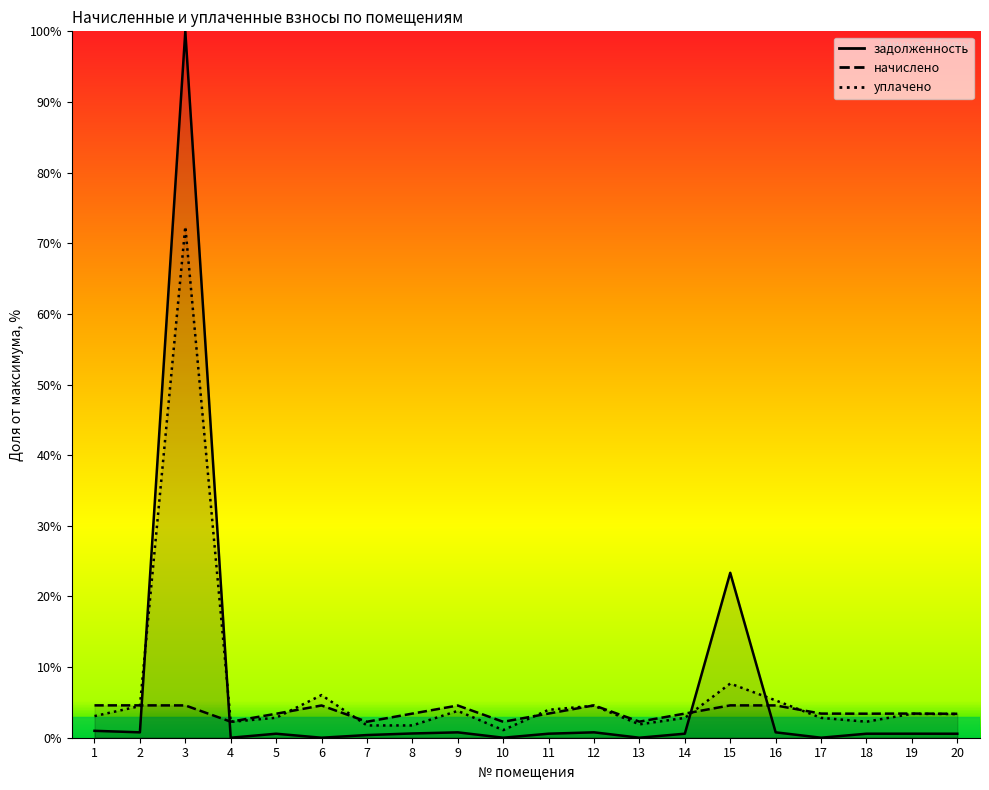

Reading left to right, list all the values displayed in this chart.

задолженность: 1.0	0.8	100.0	0.0	0.6	0.0	0.4	0.6	0.8	0.0	0.6	0.8	0.0	0.6	23.3	0.8	0.0	0.6	0.6	0.6
начислено: 4.6	4.6	4.6	2.3	3.4	4.6	2.3	3.4	4.6	2.3	3.4	4.6	2.3	3.4	4.6	4.6	3.4	3.4	3.4	3.4
уплачено: 3.1	4.5	72.4	2.2	2.8	6.0	1.7	1.7	3.8	1.1	4.0	4.5	1.9	2.8	7.7	5.3	2.8	2.3	3.4	3.3